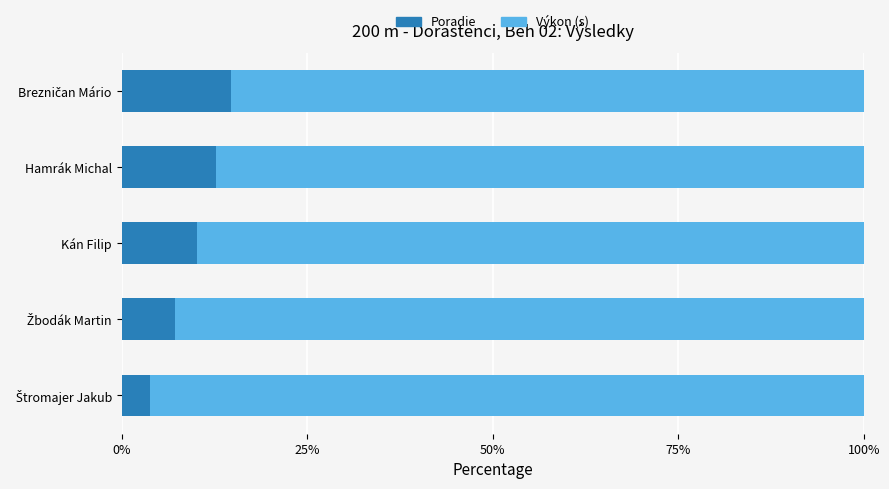

How many distinct data groups are displayed?

2